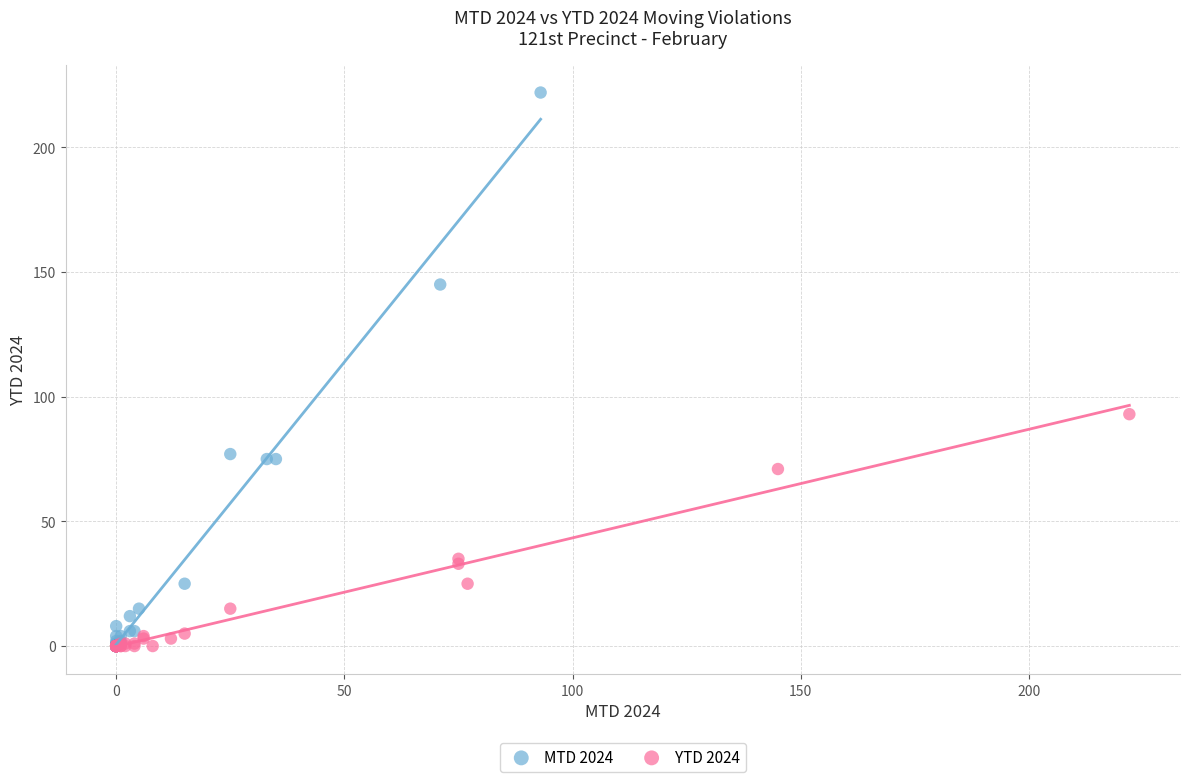

Which series contains the highest Y value?

MTD 2024